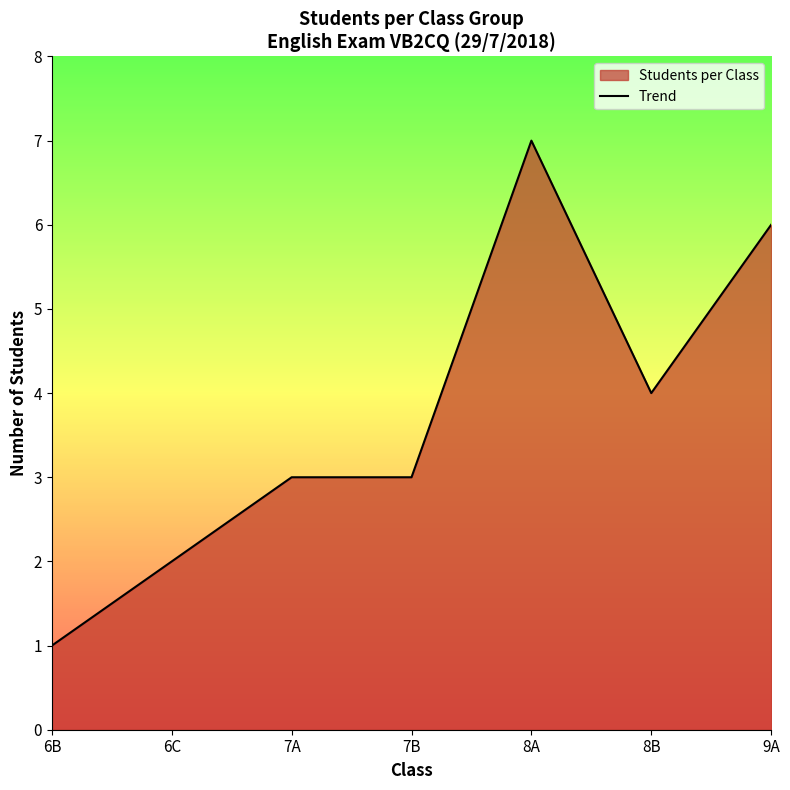

What is the value of the 6th point from the left?

4